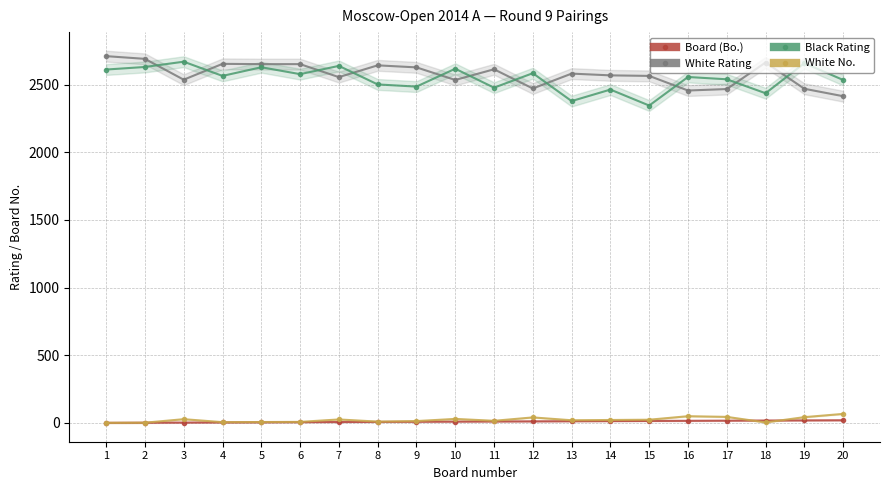

What is the minimum value shown in the chart?

1